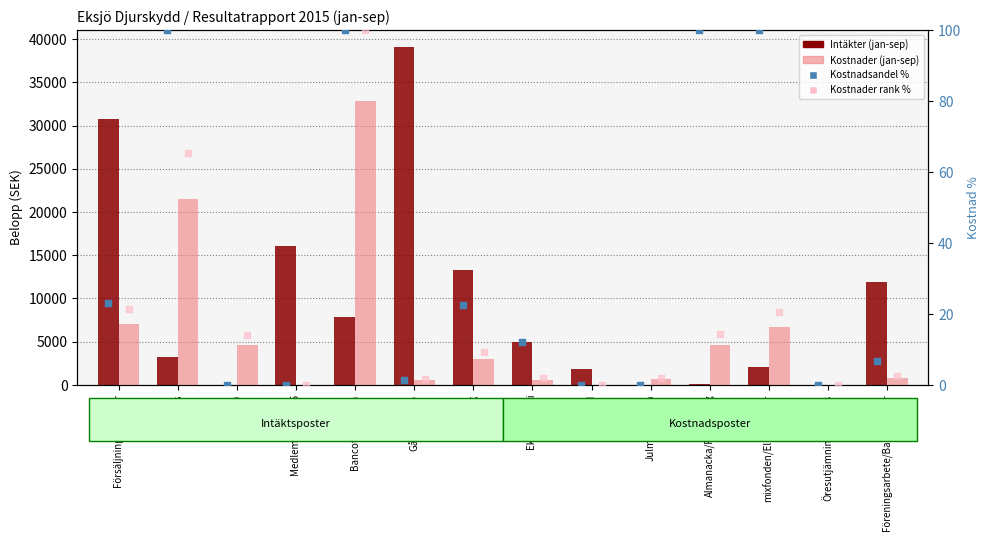

Which series has the largest Y range (max minus min)?

Intäkter (jan-sep)